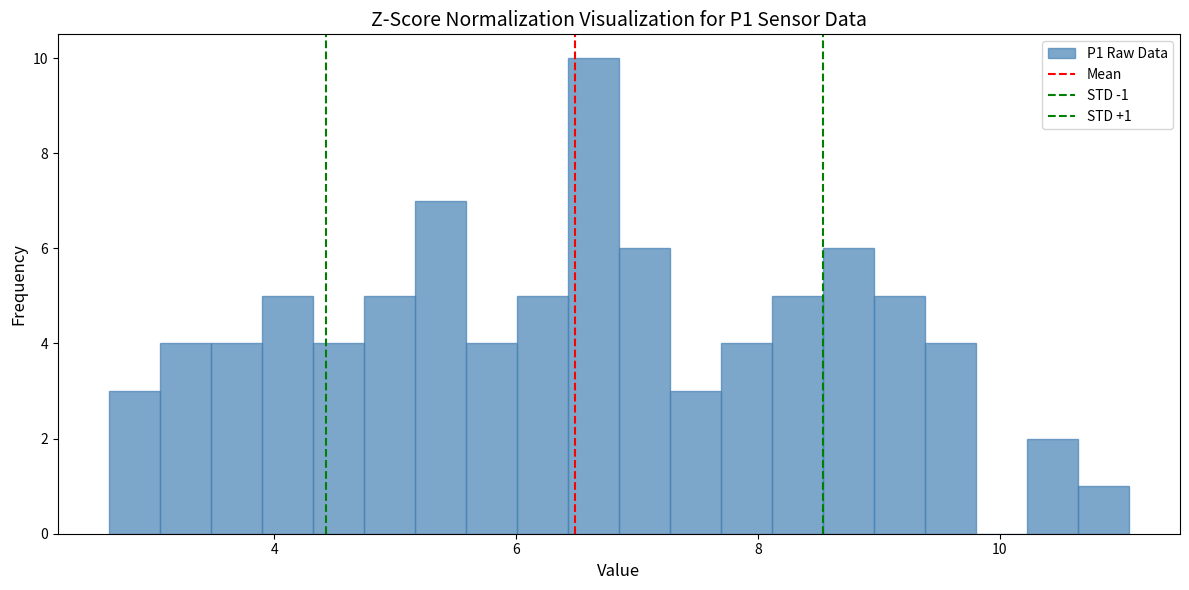

Read against the x-axis, roughly where is the centre of the tallest bar?

6.6